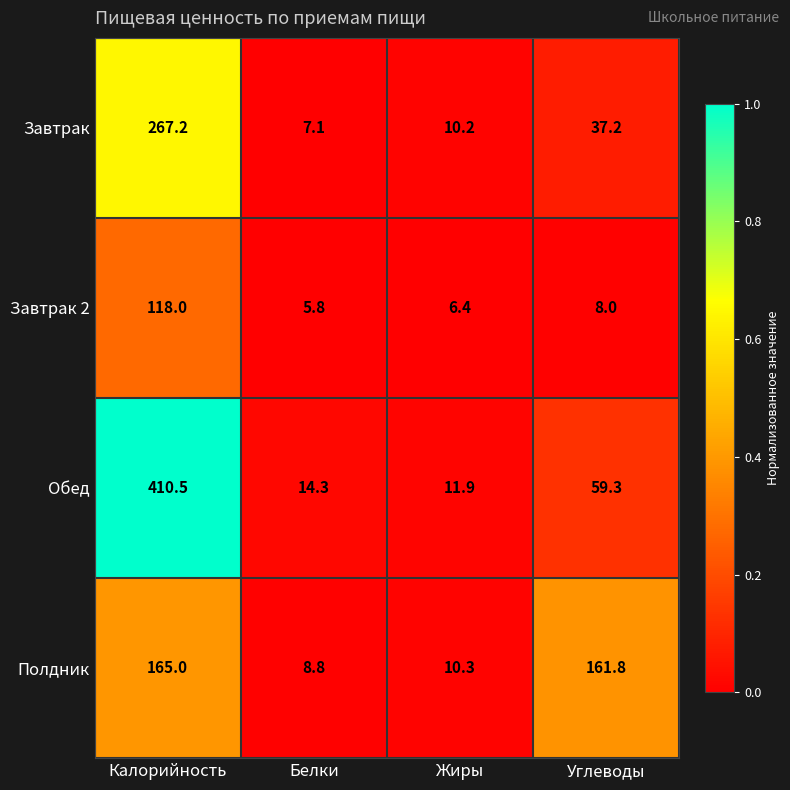

Which category has the highest value across all series?

Калорийность